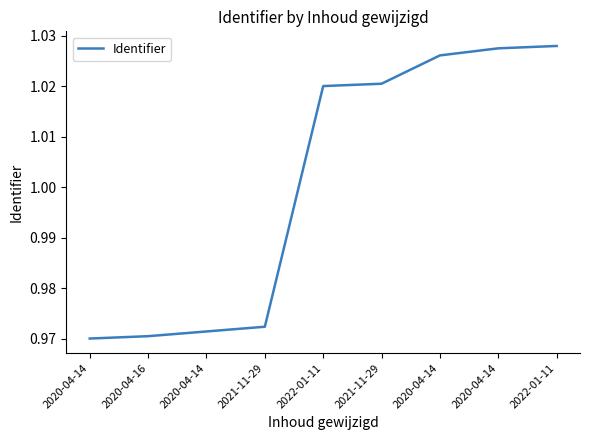

How many lines are shown in the chart?

1